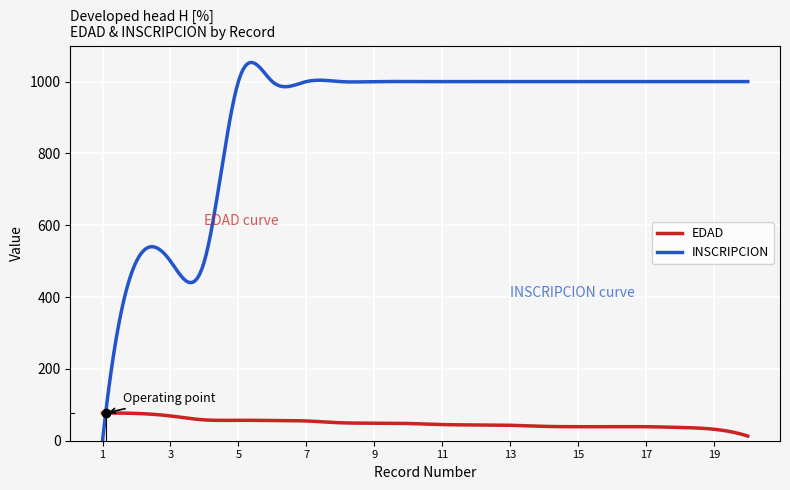

What is the difference between the maximum and minimum values in the INSCRIPCION series?

1053.4